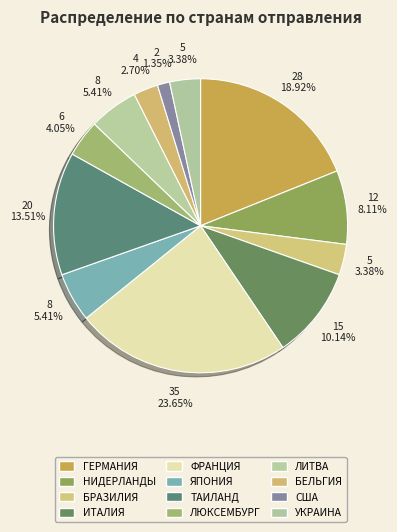

To the nearest percent, what is the combined percentage of ЛИТВА and НИДЕРЛАНДЫ?

14%